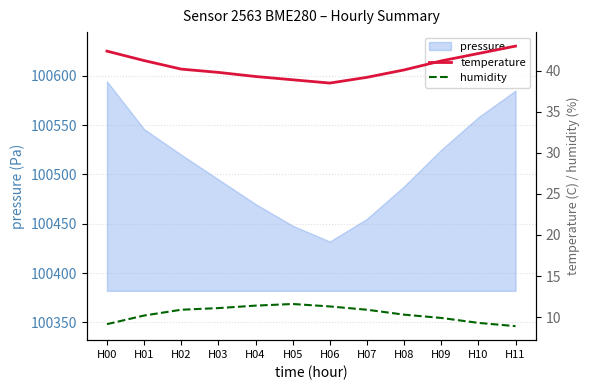

Is it true that pressure equals 49994.9 at H07?

False